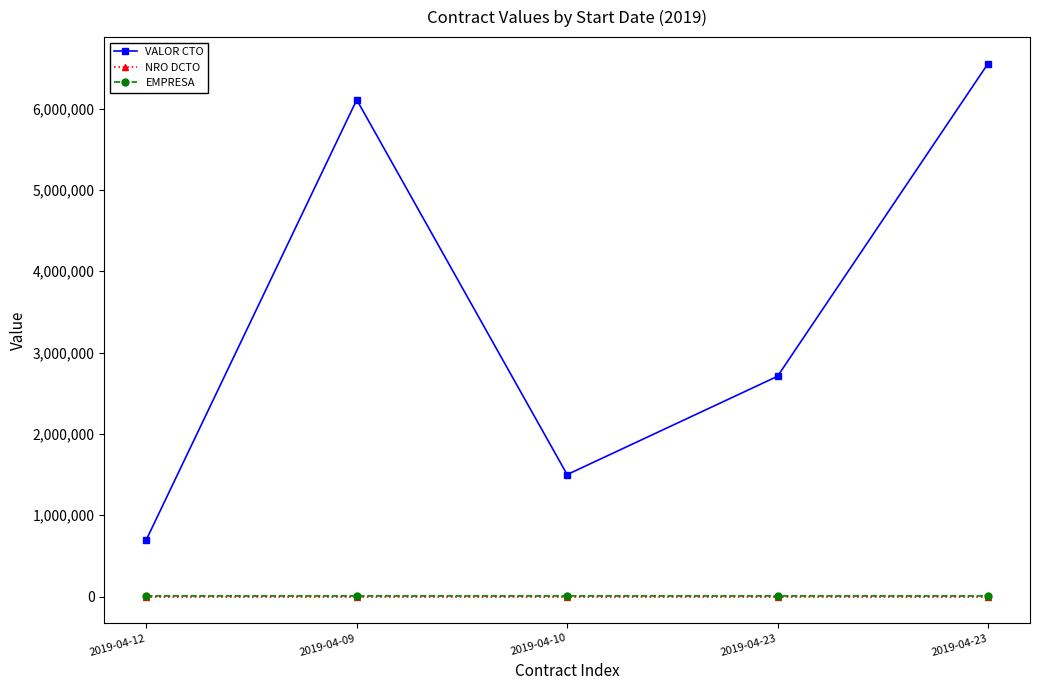

At which category is the sum across all series the highest?

2019-04-23